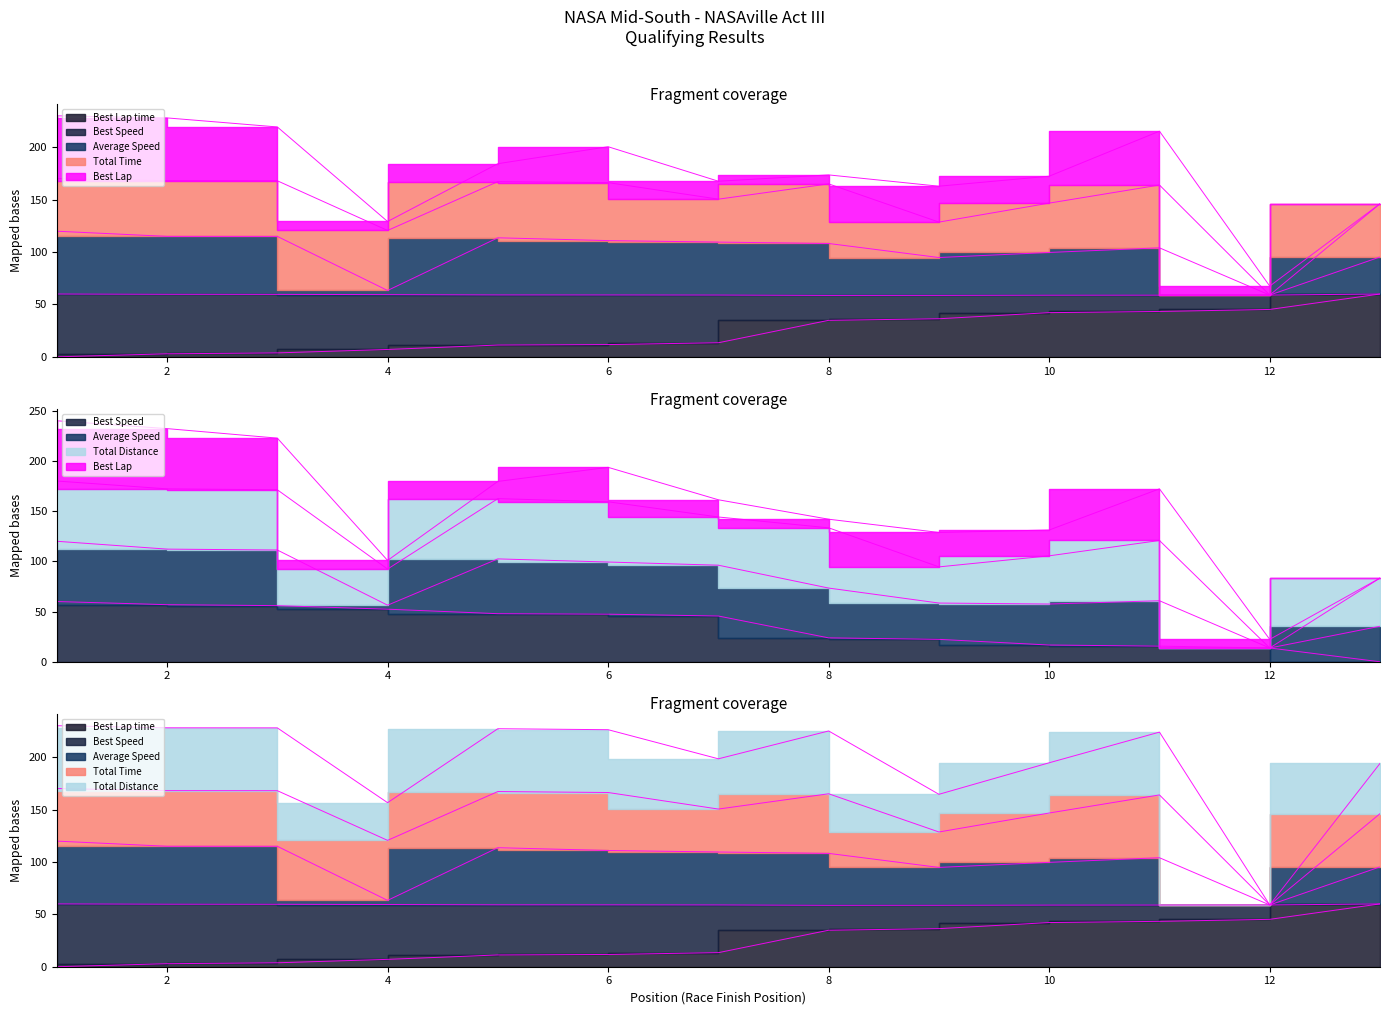

Does the chart have visible grid lines?

No